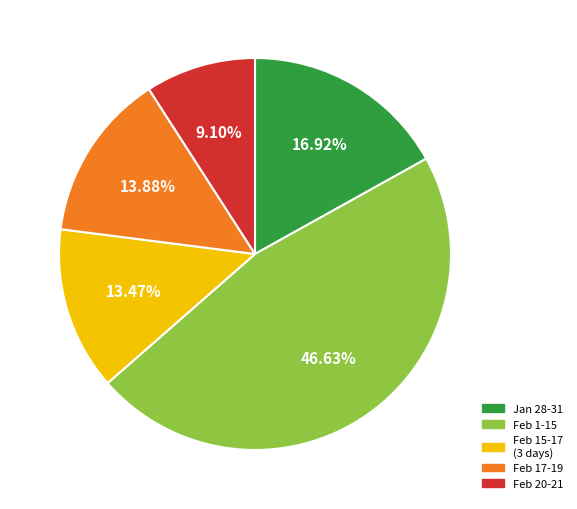

Is there a majority slice in this chart?

No